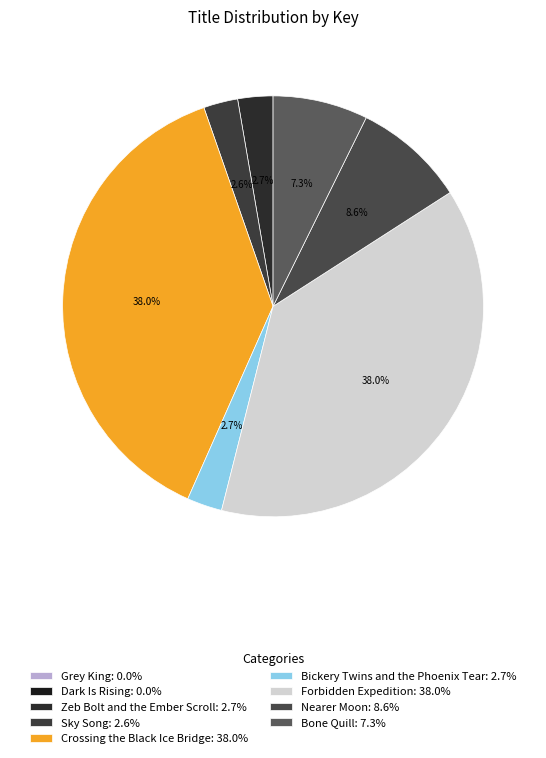

To the nearest percent, what percentage of the pie is Forbidden Expedition?

38%